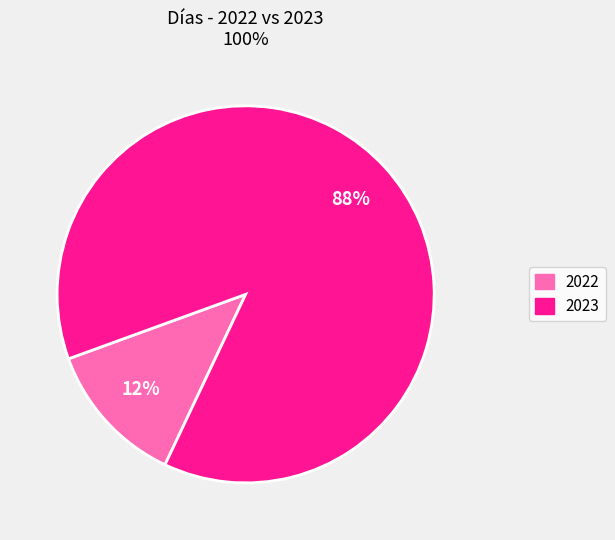

Is it true that 2022 is 1% of the pie?

False